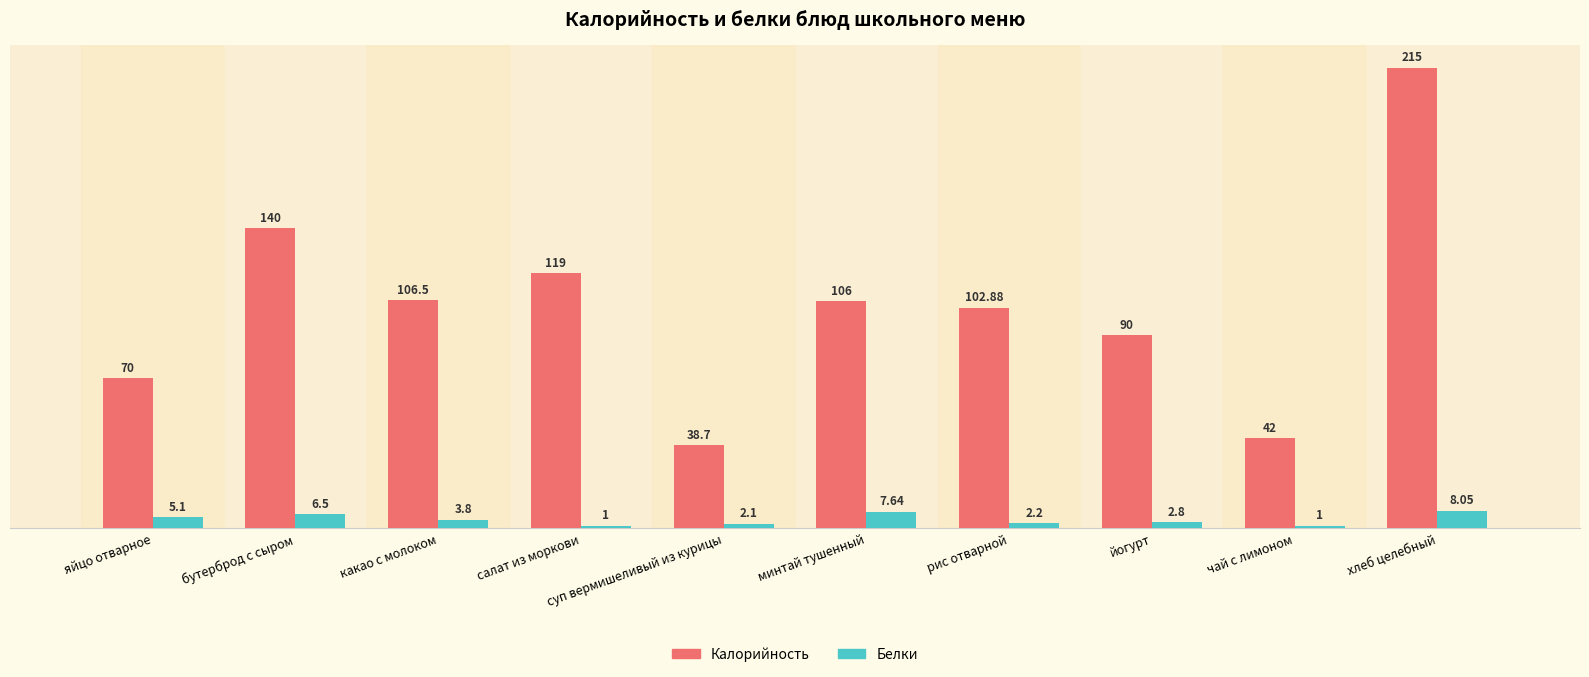

What are all the series names shown in the legend?

Калорийность, Белки